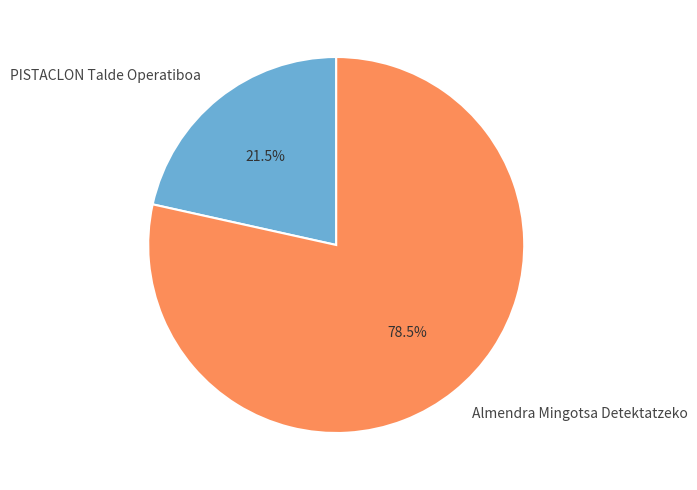

To the nearest percent, what is the average slice percentage?

50%